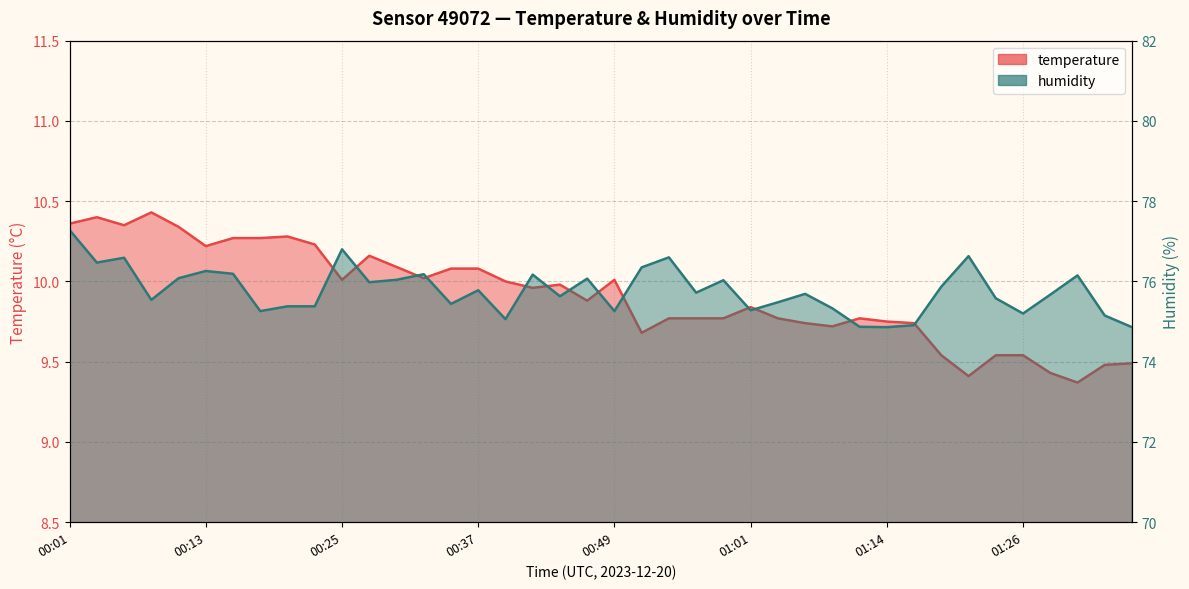

The value of temperature at 00:49 is 2.1. True or false?

False